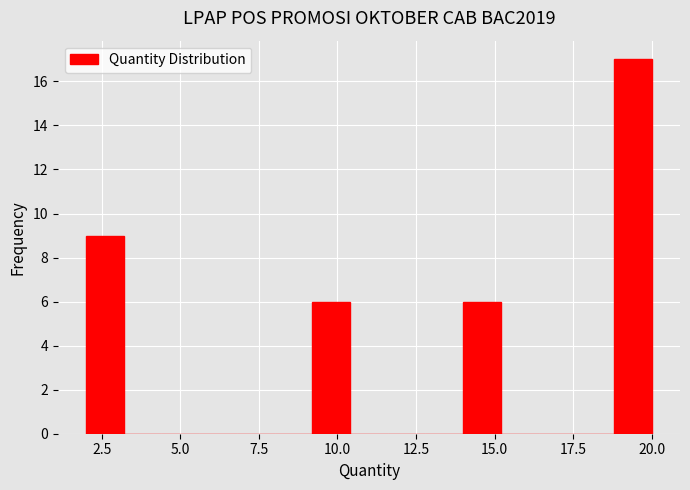

Read against the x-axis, roughly where is the centre of the tallest bar?

19.5